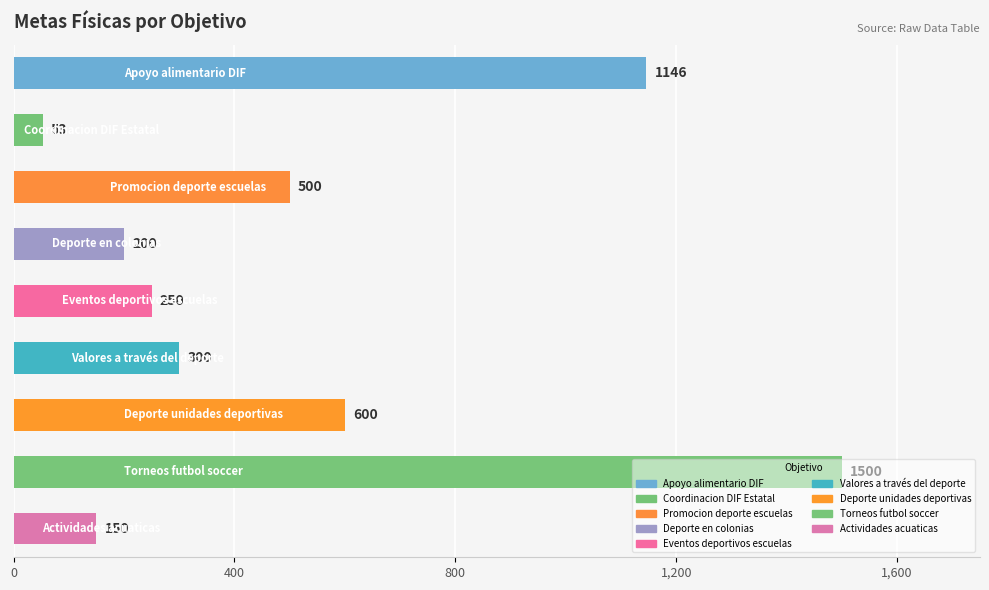

What is the sum of all values?

4699